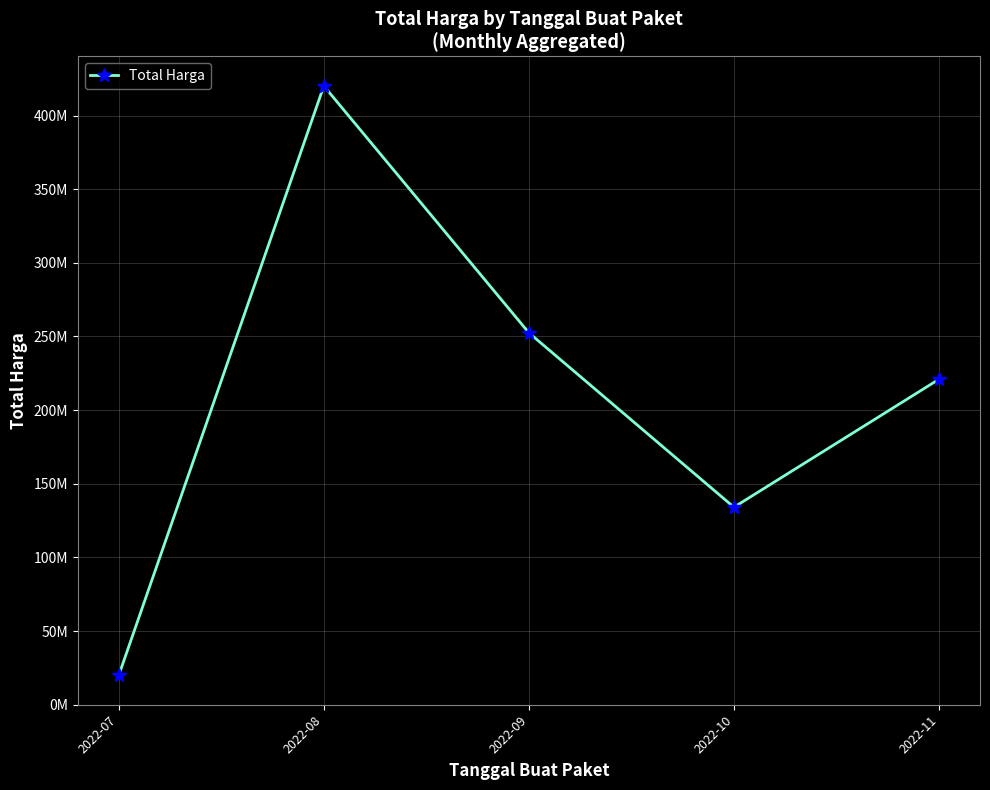

Reading left to right, list all the values displayed in this chart.

2022-07=19950000	2022-08=420075000	2022-09=252477000	2022-10=134053000	2022-11=220940000